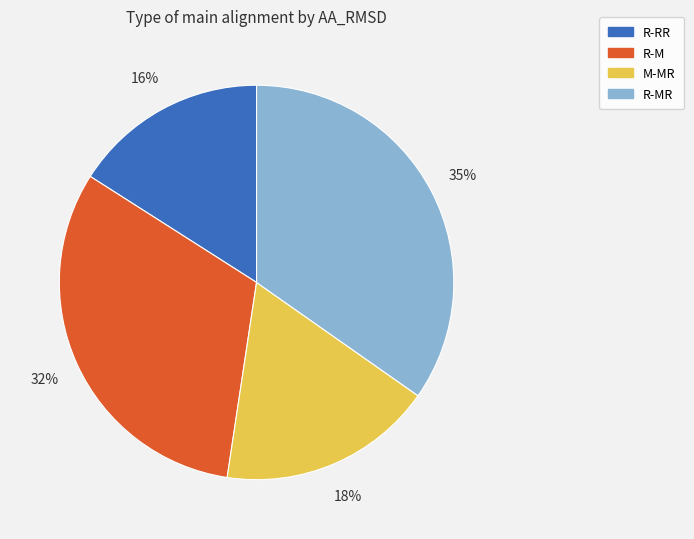

What percentage is the R-M slice, to the nearest percent?

32%